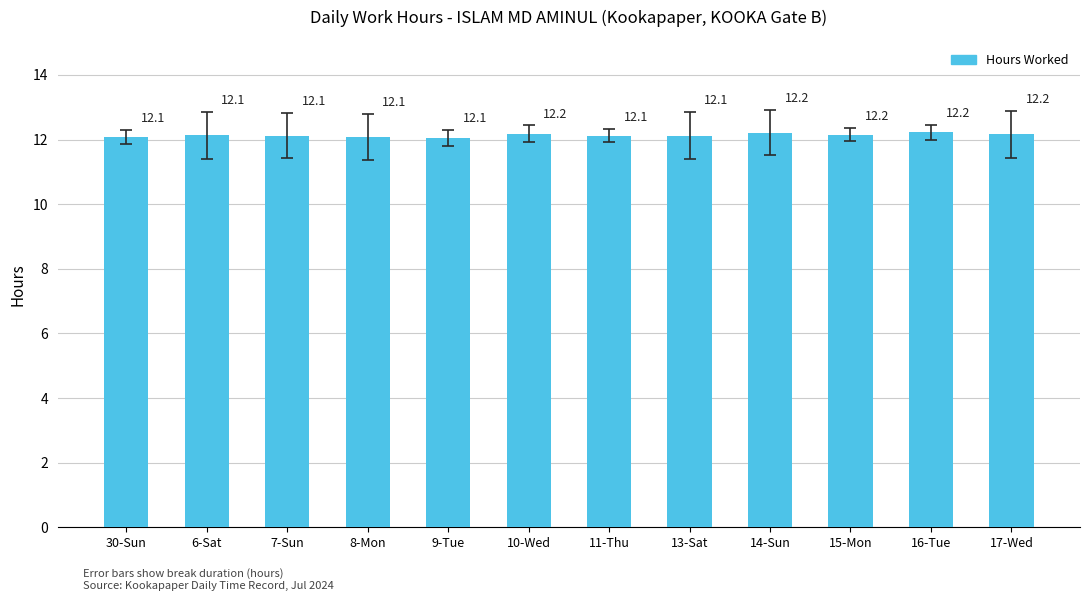

Is it true that the value at 6-Sat is 12.1?

True